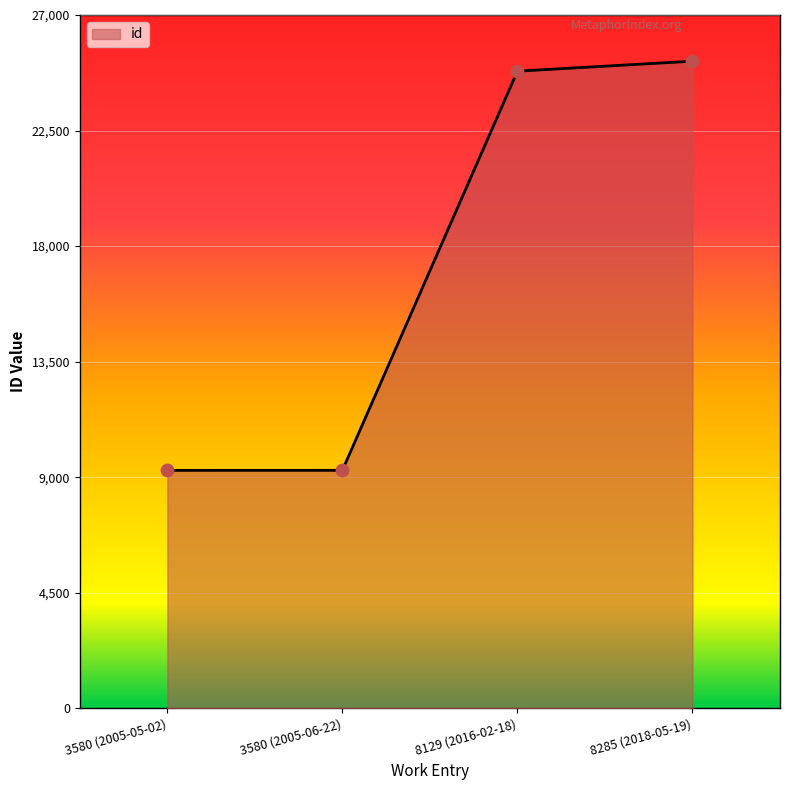

What is the change in value from 3580 (2005-05-02) to 8129 (2016-02-18)?

+15546